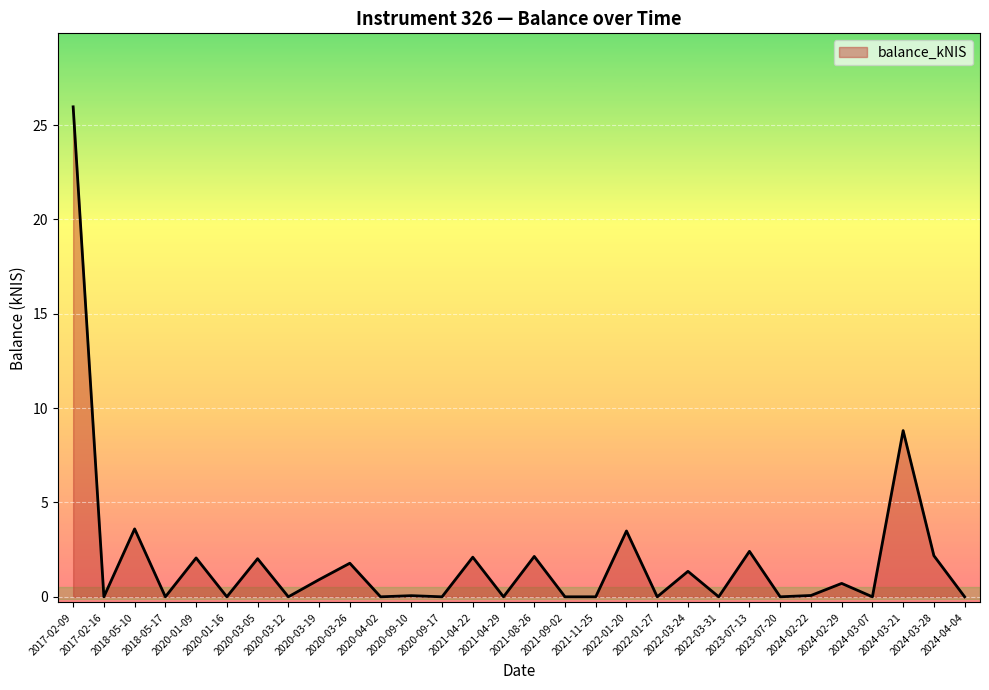

Which category has the highest value across all series?

2017-02-09